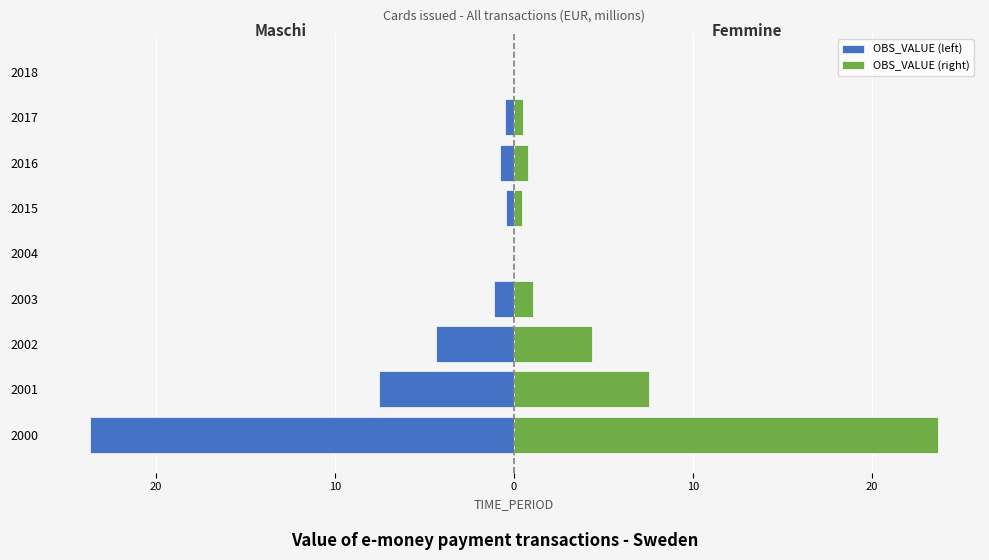

Which series has the largest total across all categories?

OBS_VALUE (right)